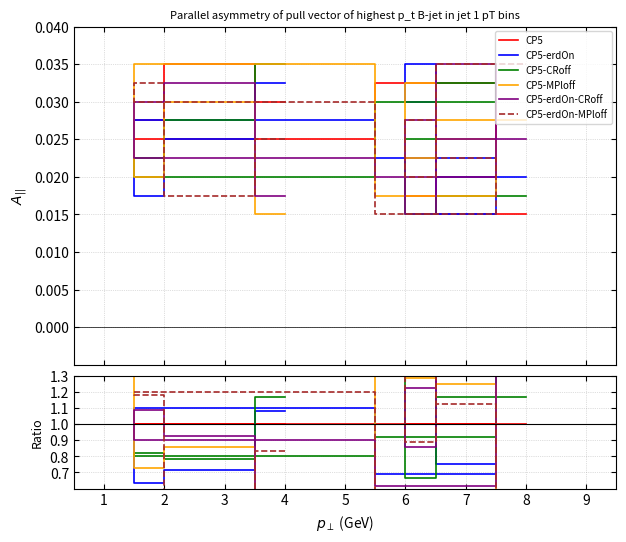

What is the value of the CP5-MPloff point at the 8th from the left?

1.4